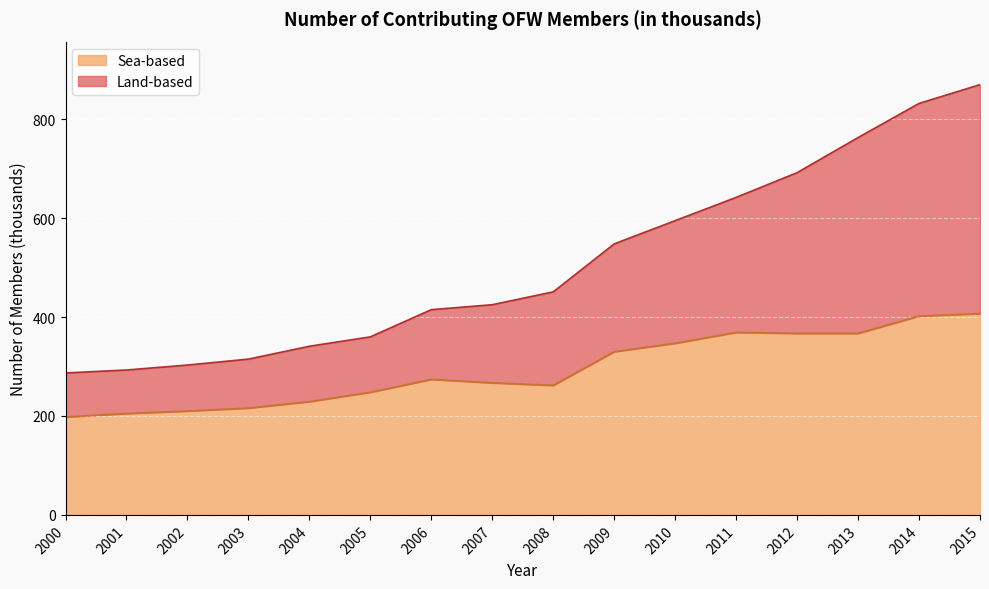

True or false: Sea-based has a value of 267 at 2007.

True